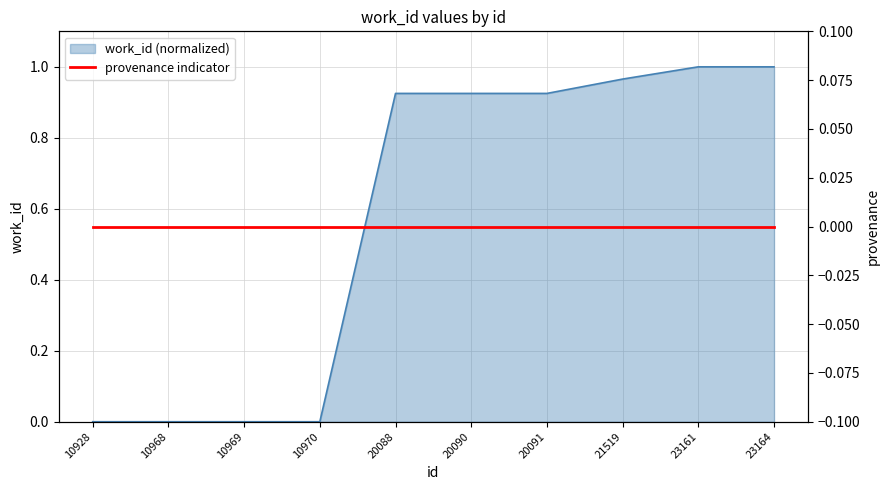

What is the maximum value shown in the chart?

1.0